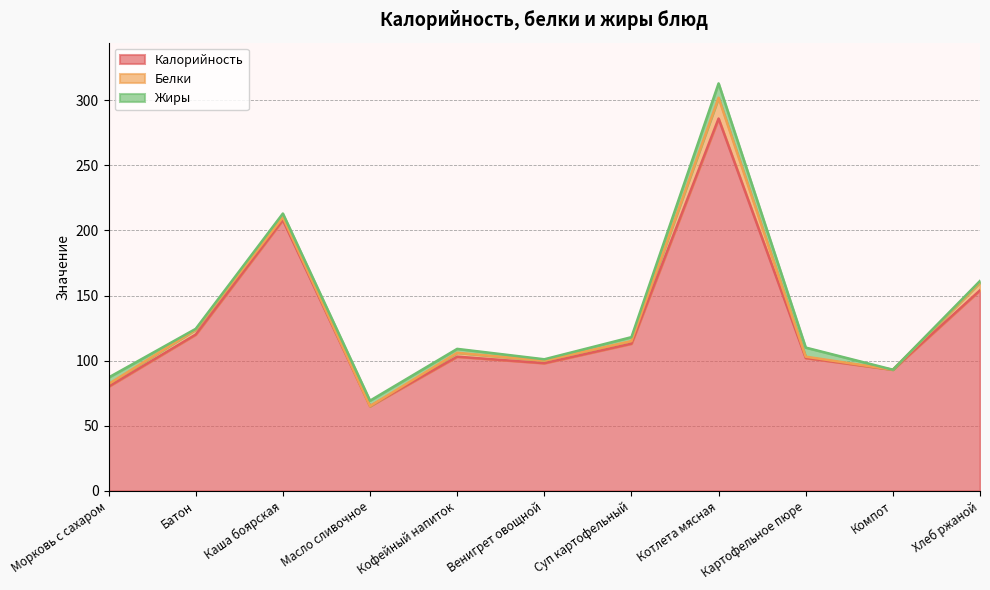

What is the difference between the Калорийность values at Каша боярская and Батон?

88.0